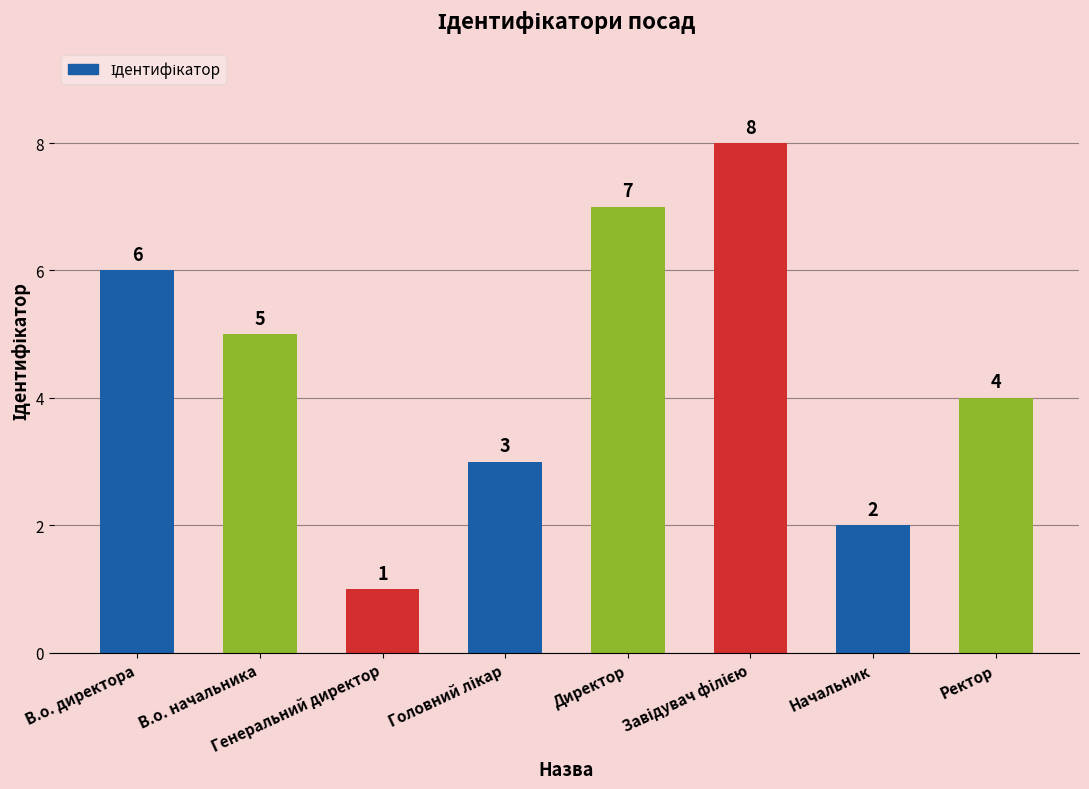

What is the label of the 1st bar from the left?

В.о. директора